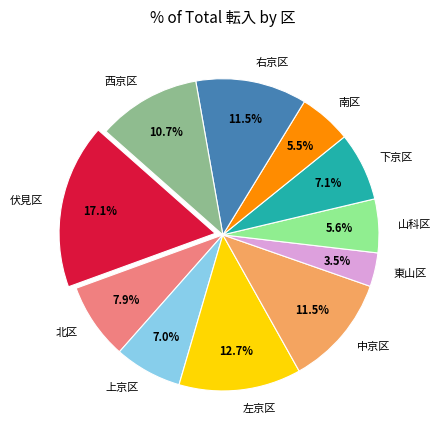

Combined, what portion of the pie is 右京区 and 左京区?

24.2%